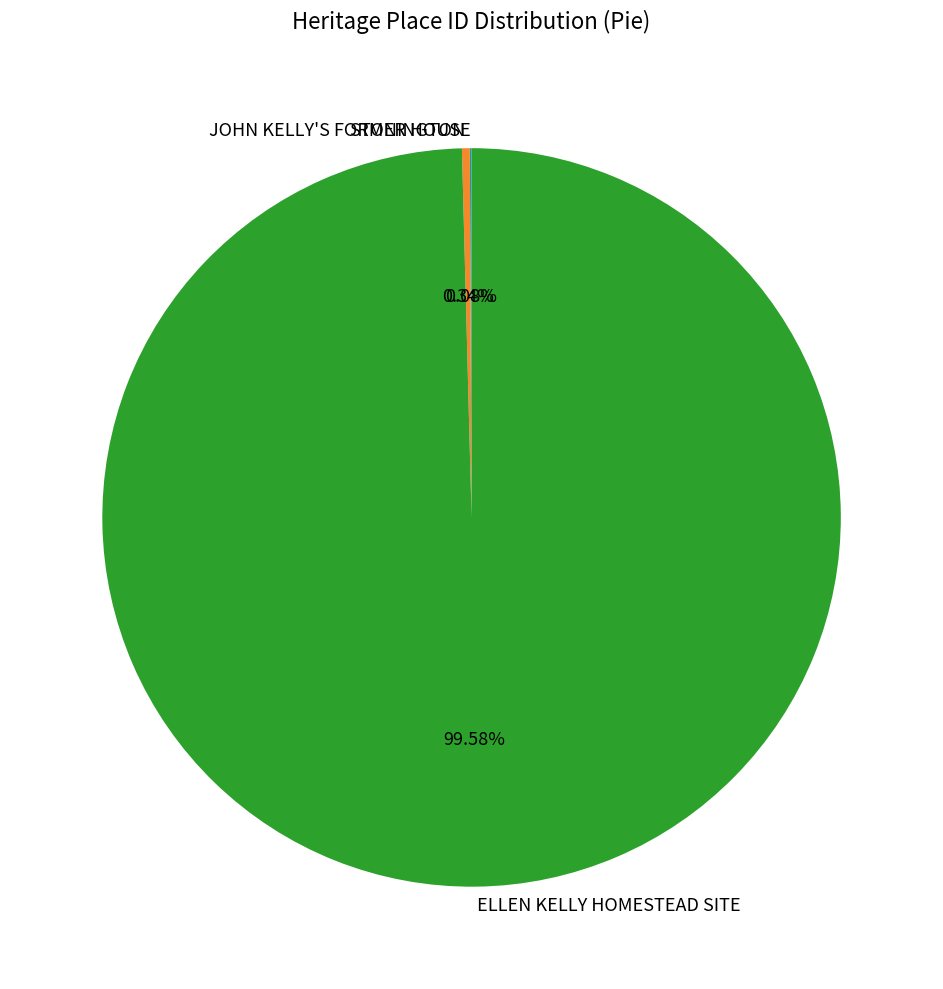

To the nearest percent, what percentage of the pie is ELLEN KELLY HOMESTEAD SITE?

100%